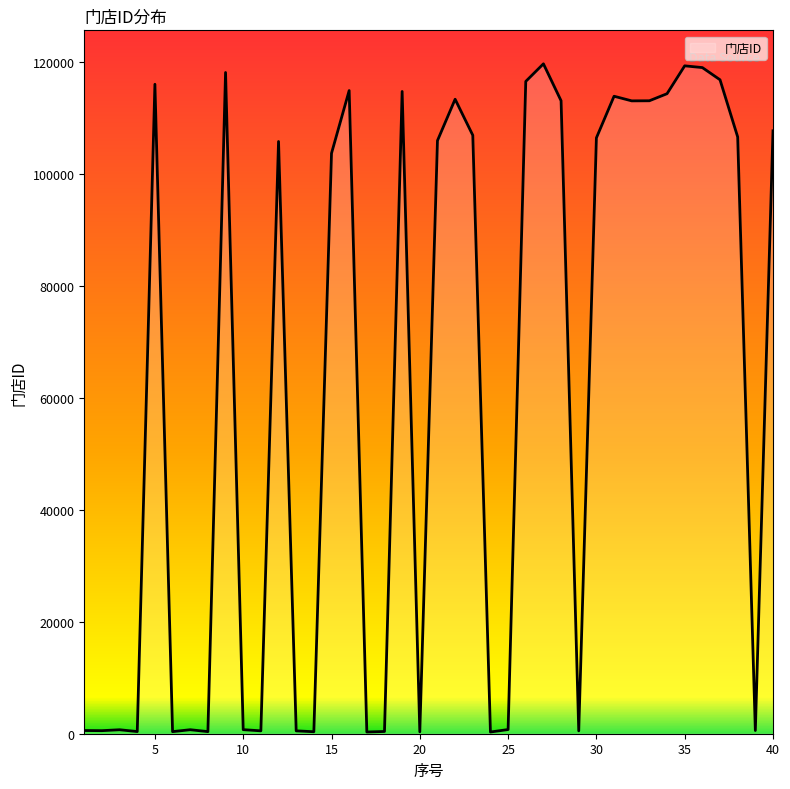

Is this an area chart (filled region under the line)?

Yes